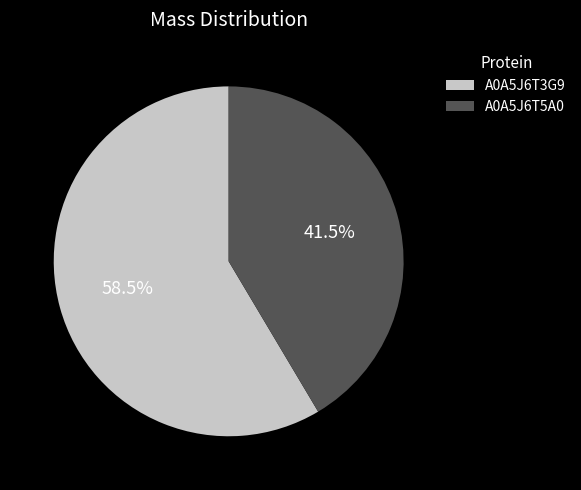

How many slices are in this pie chart?

2